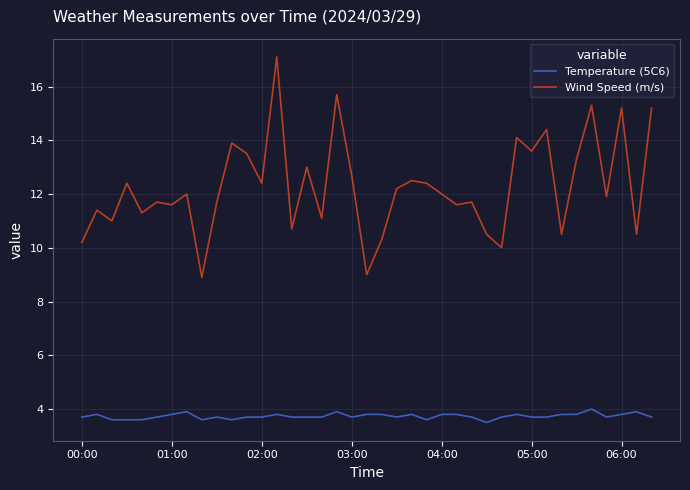

Rank the series by their maximum value, from highest to lowest.

Wind Speed (m/s), Temperature (5C6)